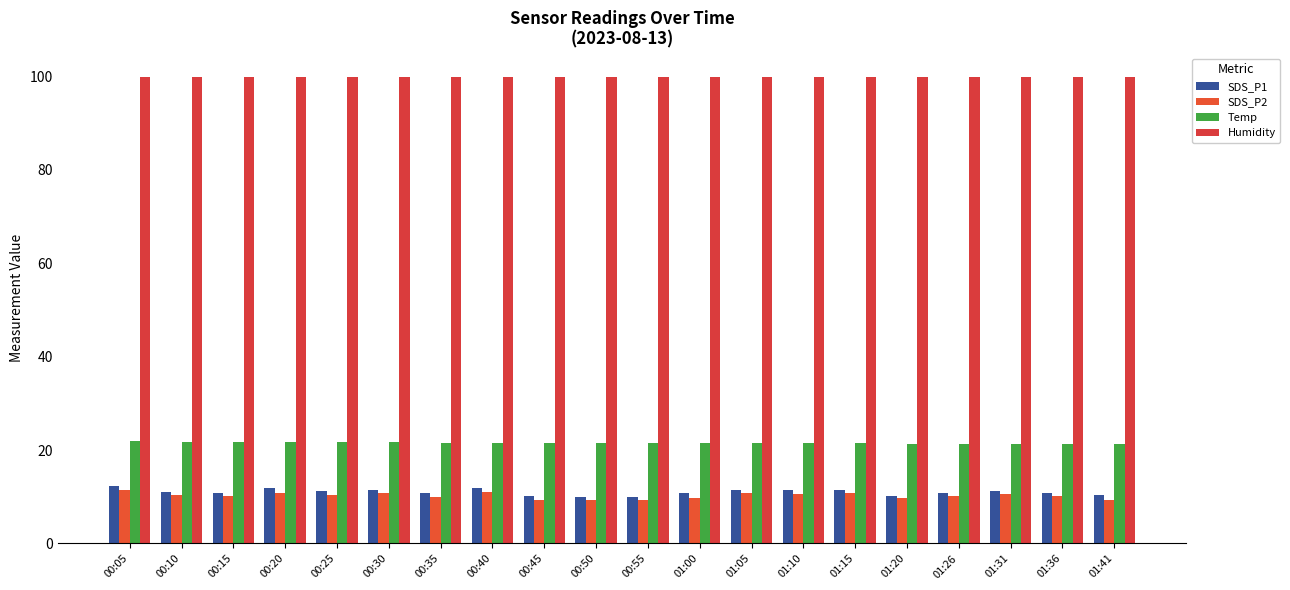

Count the number of categories in the chart.

20